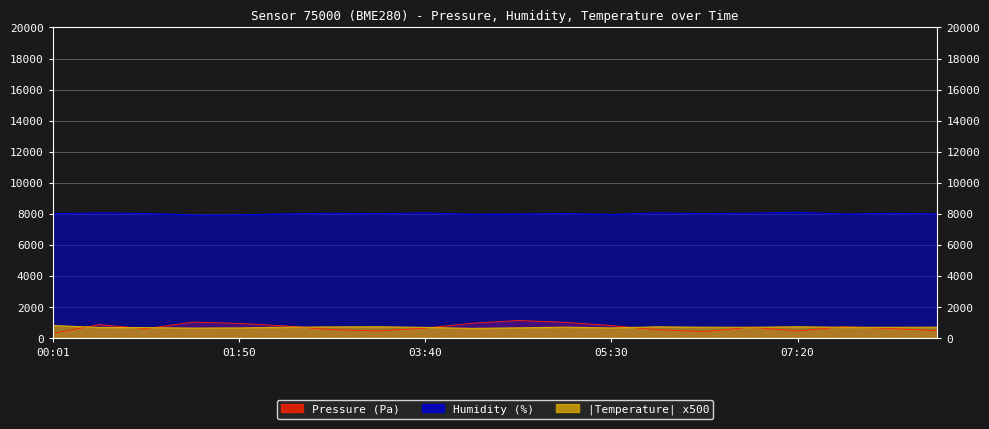

True or false: humidity and temperature cross at least once.

False